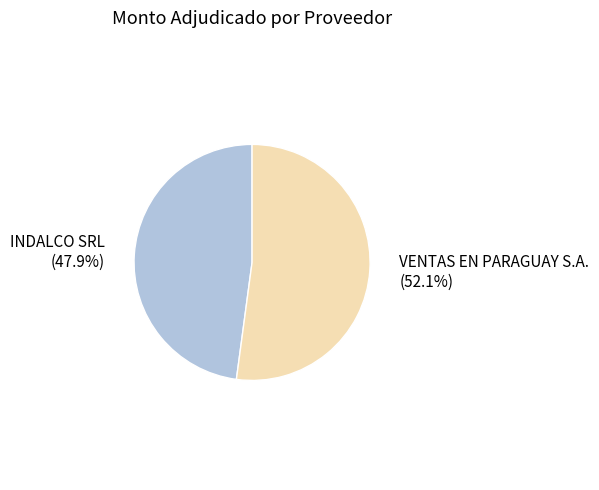

Does any single category account for the majority?

Yes